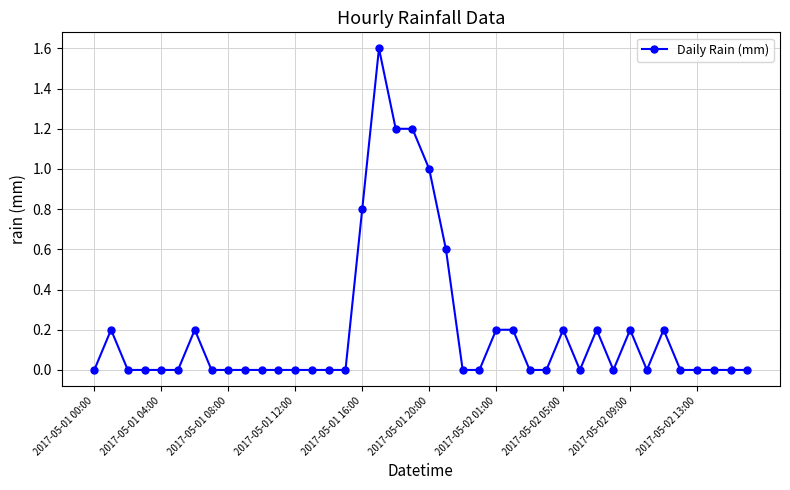

What is the maximum value shown in the chart?

1.6